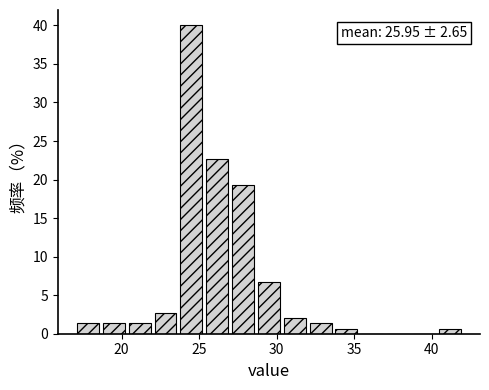

Read against the x-axis, roughly where is the centre of the tallest bar?

24.5